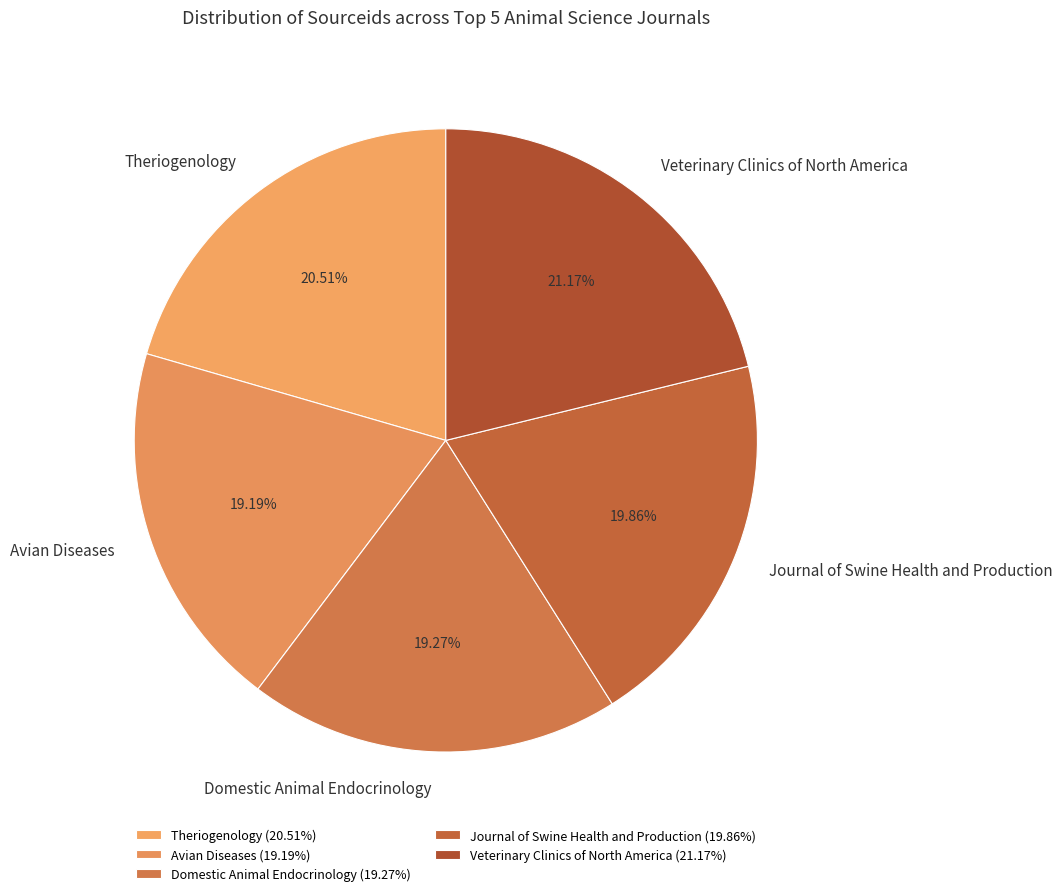

What is the ratio of the value at Journal of Swine Health and Production to the value at Domestic Animal Endocrinology?

1.0